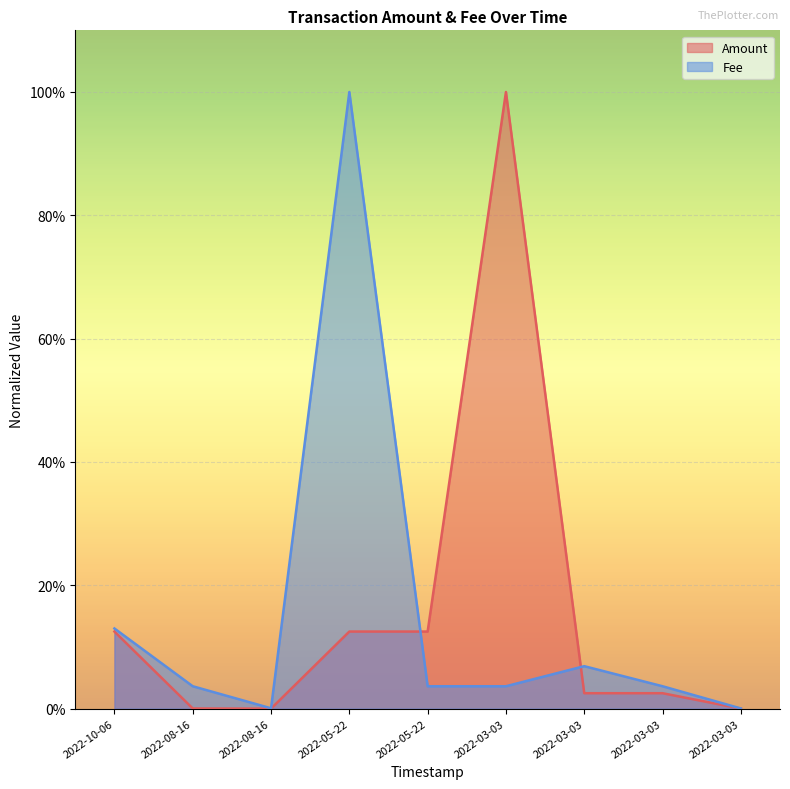

List the series in order of their overall mean, highest first.

Amount, Fee